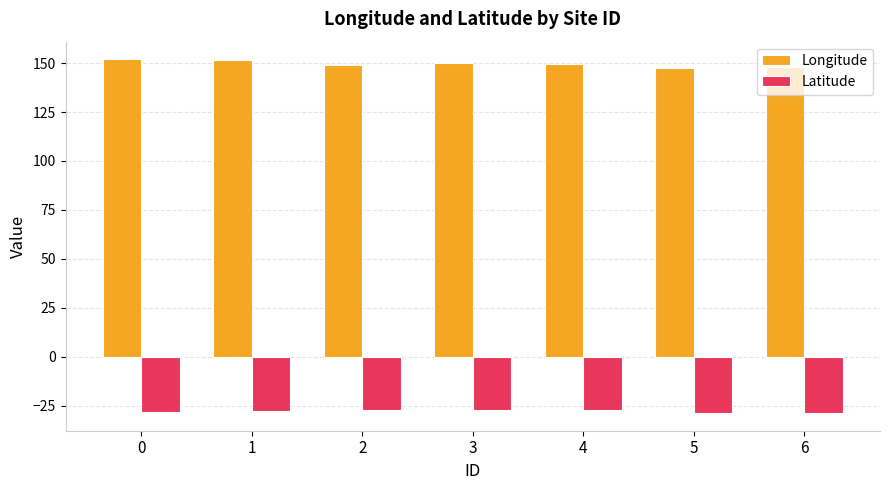

What is the difference between the Longitude values at 3 and 0?

2.0